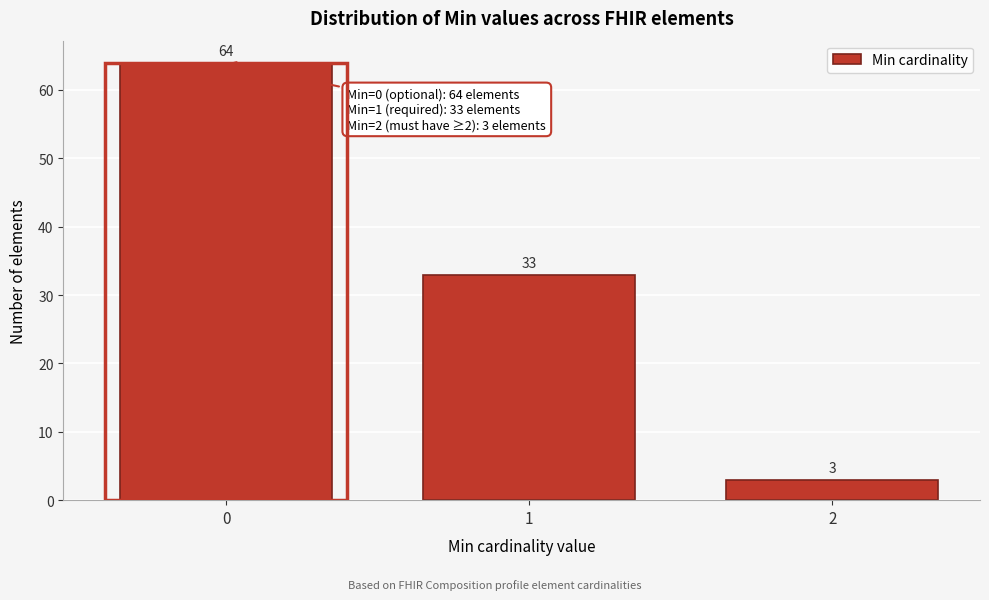

Reading left to right, extract all data points from this chart.

0=64	1=33	2=3